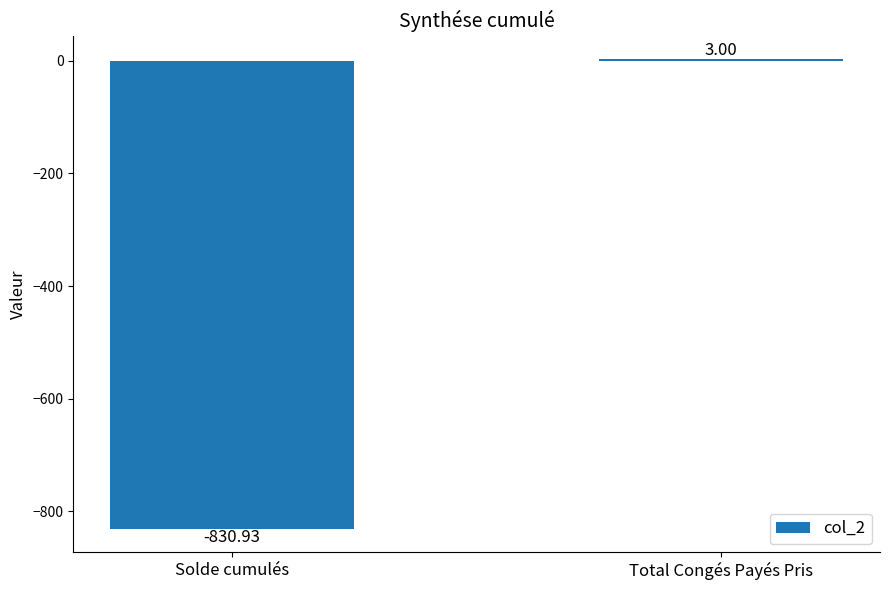

What is the label of the 2nd bar from the left?

Total Congés Payés Pris